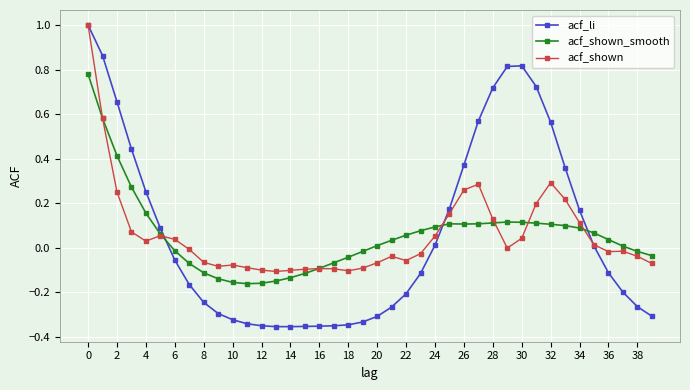

What is the sum of all acf_shown_smooth values?

2.2